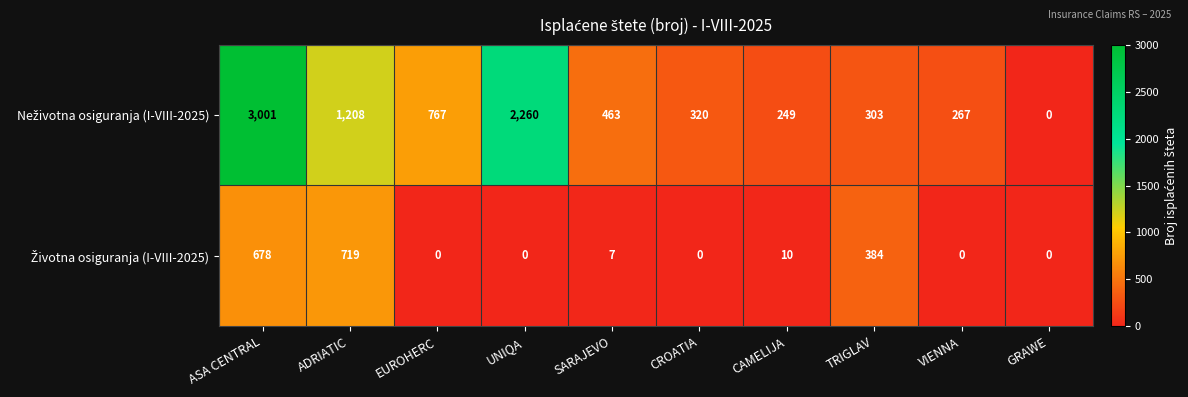

At which category does the chart reach its peak across all series?

ASA CENTRAL